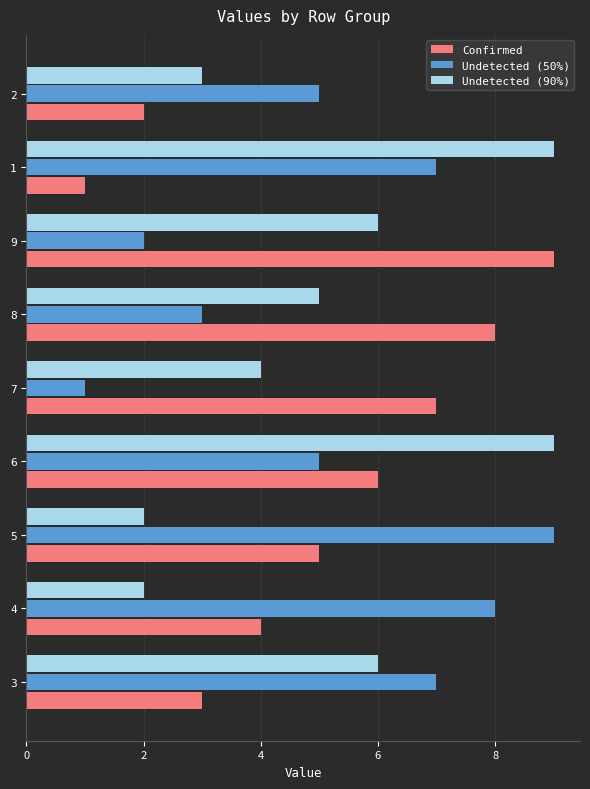

What is the average value of the Confirmed series?

5